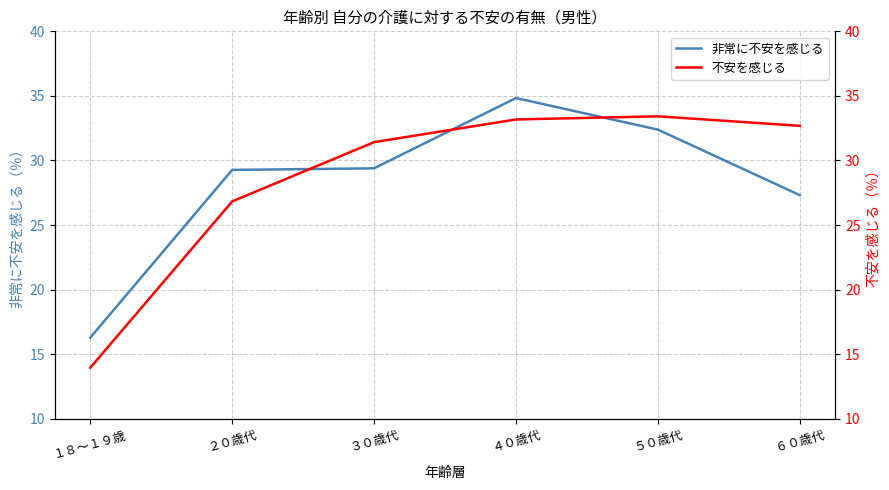

Reading left to right, list all the values displayed in this chart.

非常に不安を感じる: 16.3	29.3	29.4	34.8	32.4	27.3
不安を感じる: 14.0	26.8	31.4	33.2	33.4	32.7